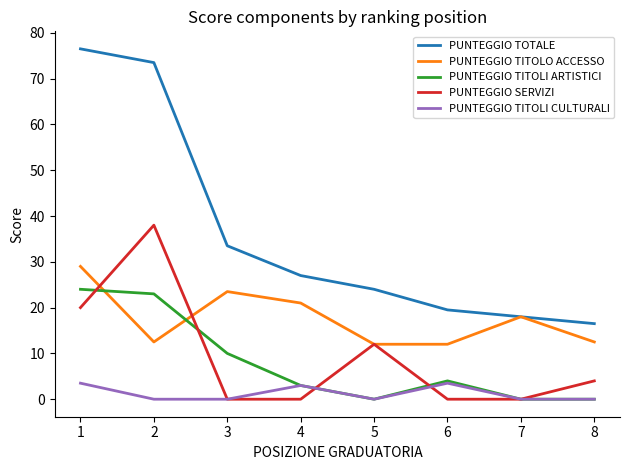

True or false: PUNTEGGIO TITOLO ACCESSO and PUNTEGGIO SERVIZI intersect in this chart.

True